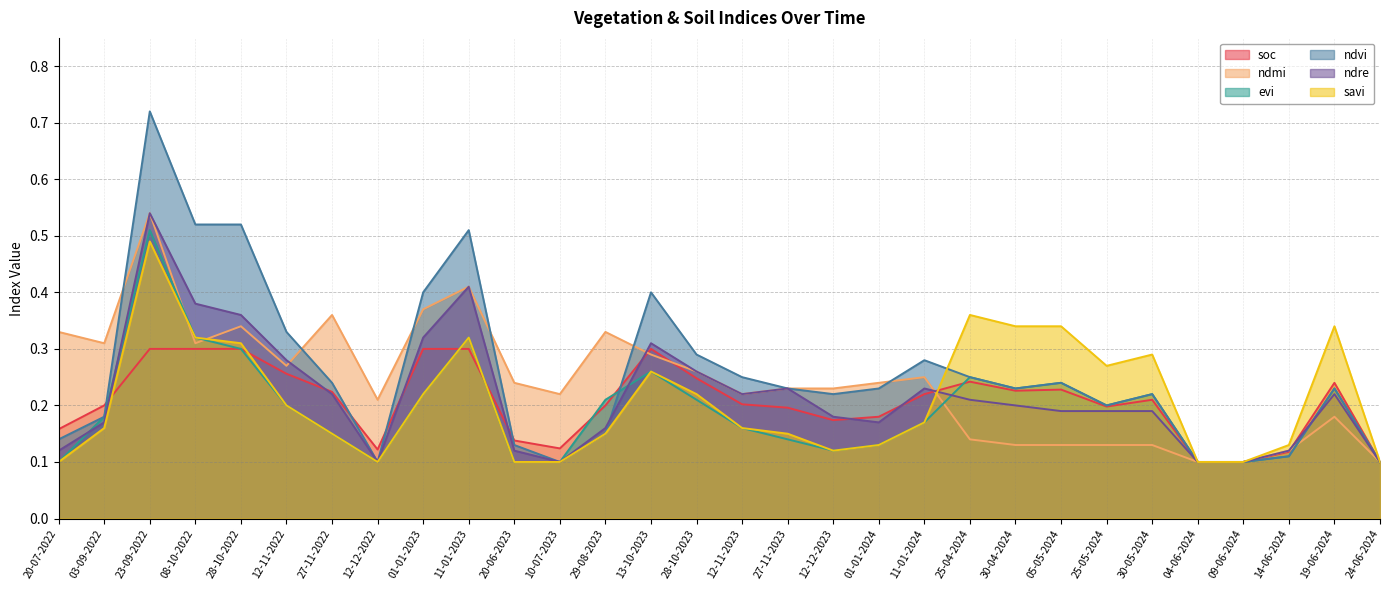

In savi, how many points are higher than both neighbors (excluding endpoints)?

6